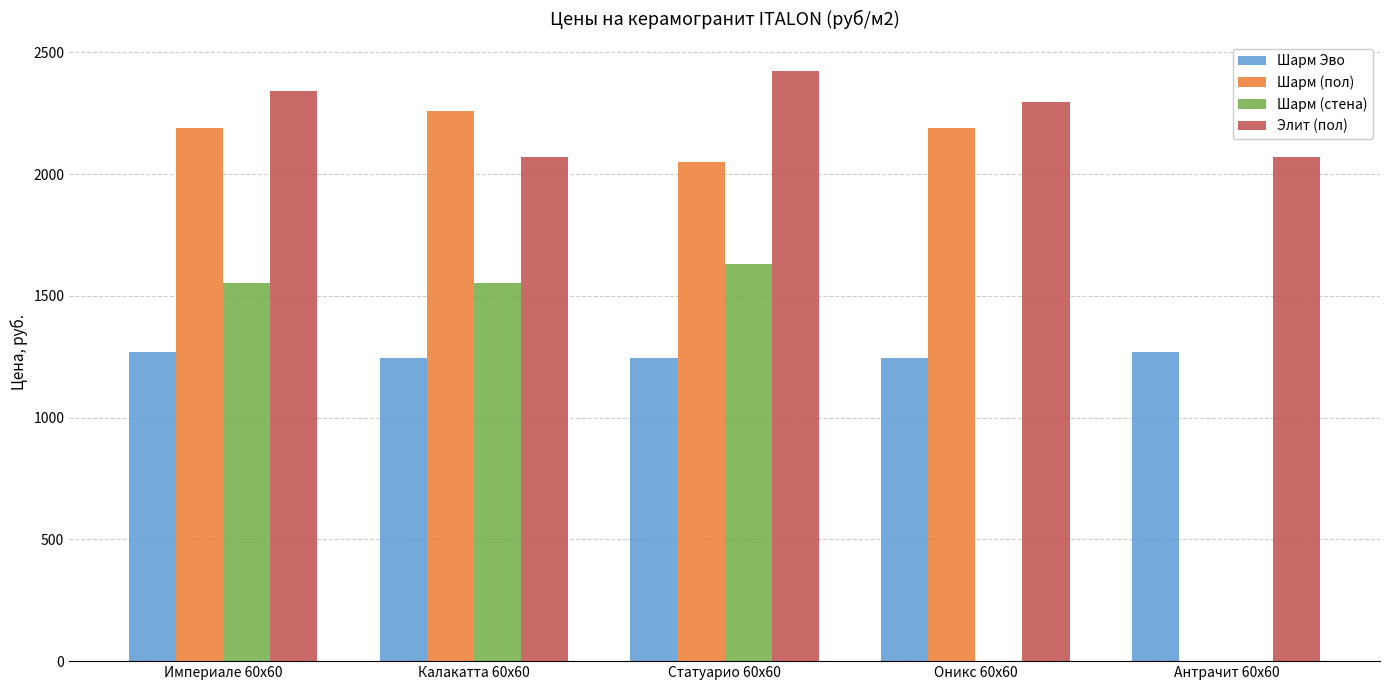

What is the total value across all series at Оникс 60х60?

5733